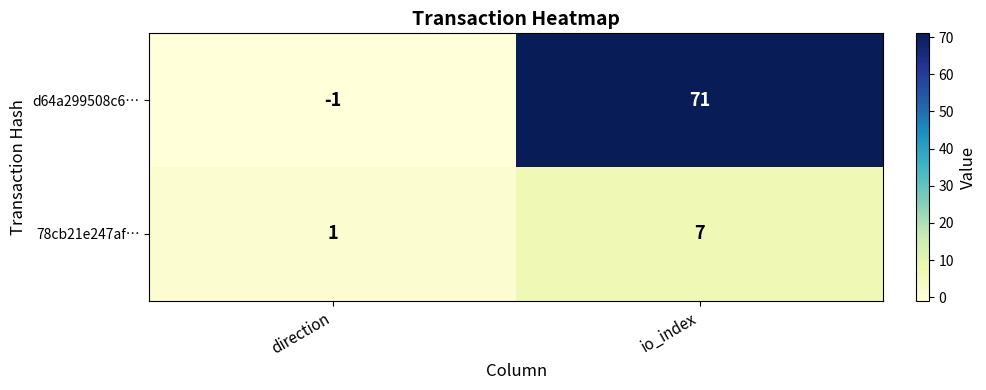

What is the difference between the d64a299508c6… values at io_index and direction?

72